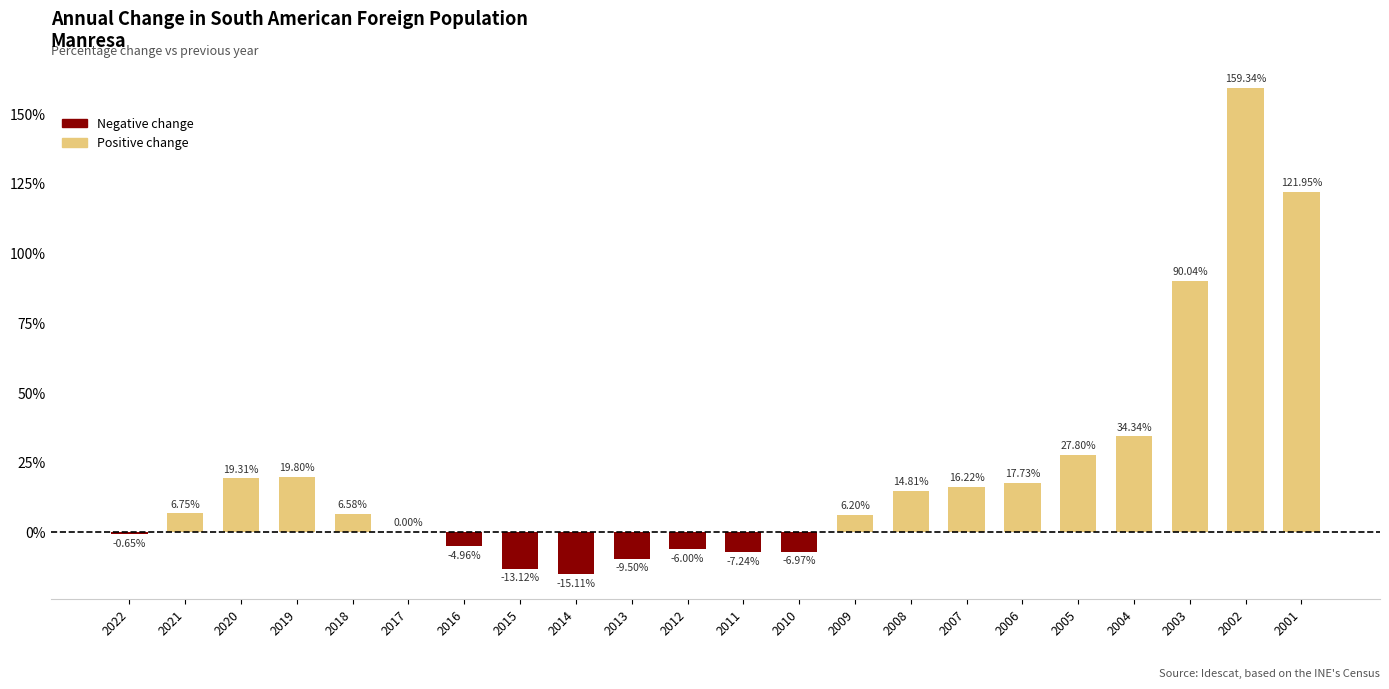

At which label is the value closest to 72?

2003